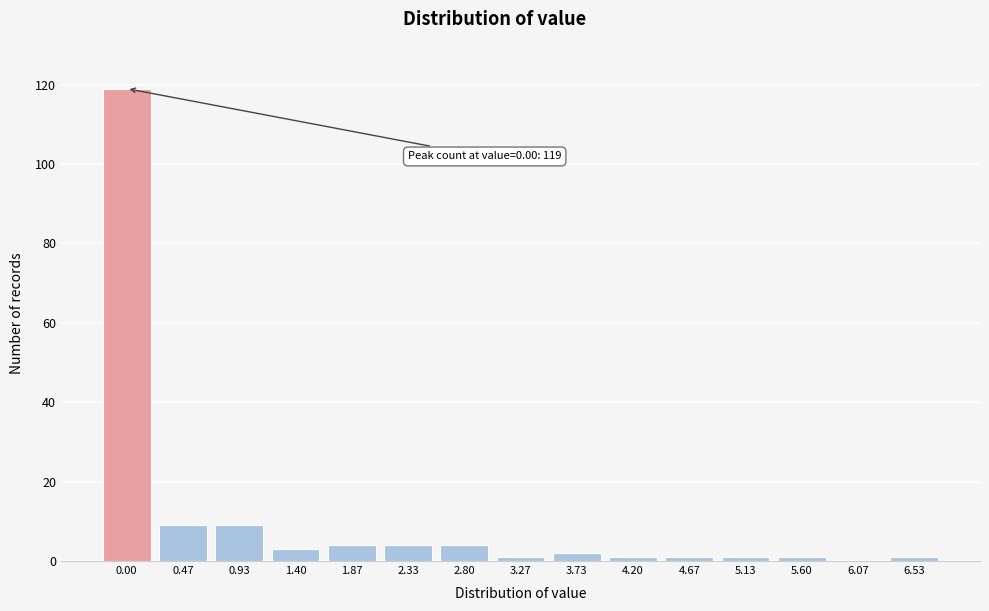

Reading left to right, extract all data points from this chart.

0.00=119	0.47=9	0.93=9	1.40=3	1.87=4	2.33=4	2.80=4	3.27=1	3.73=2	4.20=1	4.67=1	5.13=1	5.60=1	6.07=0	6.53=1